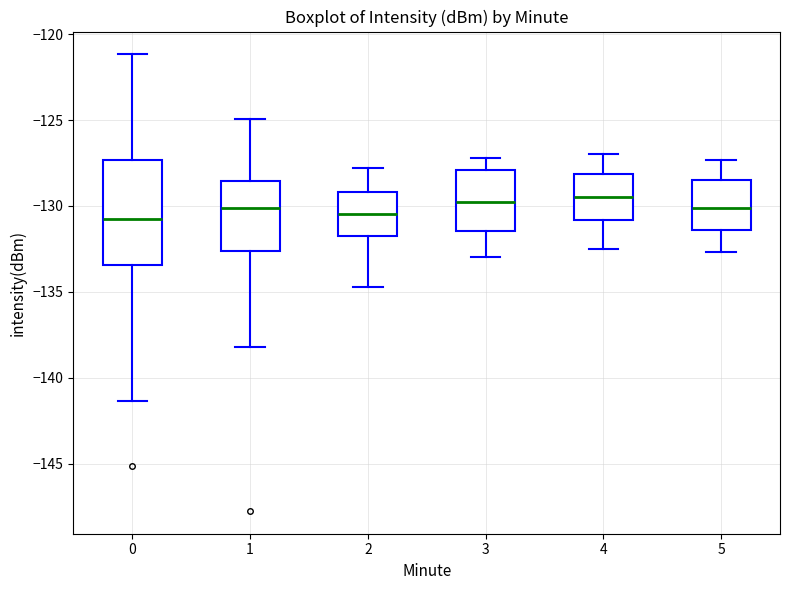

Where does the upper whisker of the box at x = 4 end on the y-axis? The values are not printed on the chart, so give them approximately, as read against the axis.

-127.0